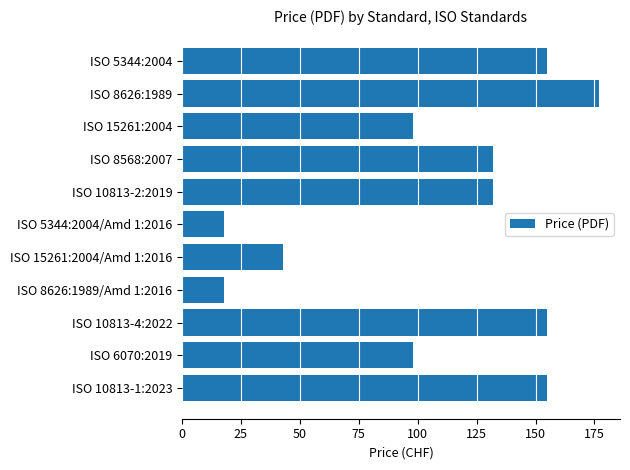

What is the average value?

107